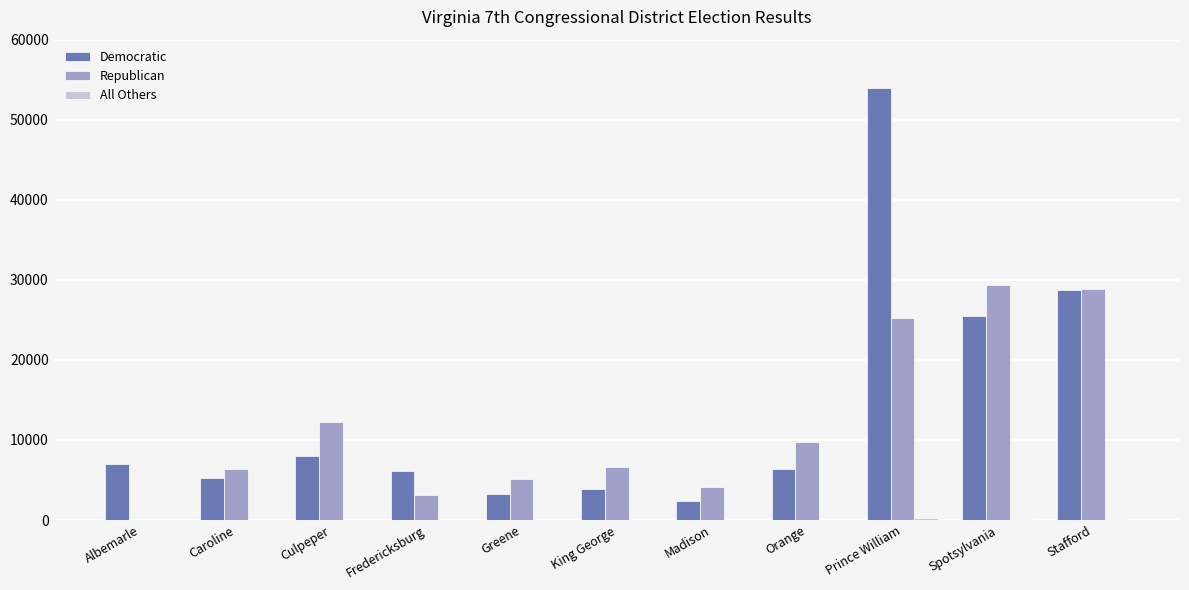

Which series has the largest total across all categories?

Democratic